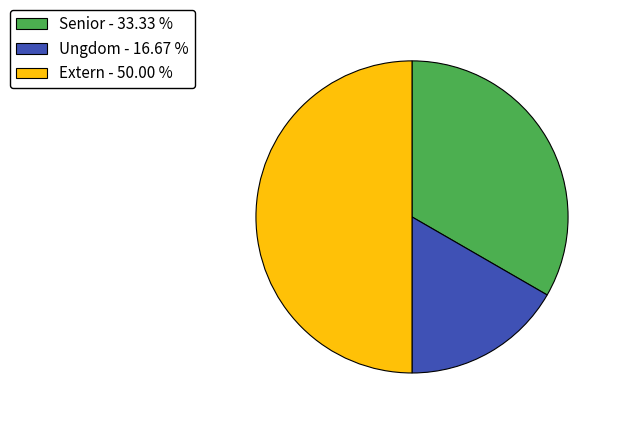

Which category has the biggest portion of the pie?

Extern